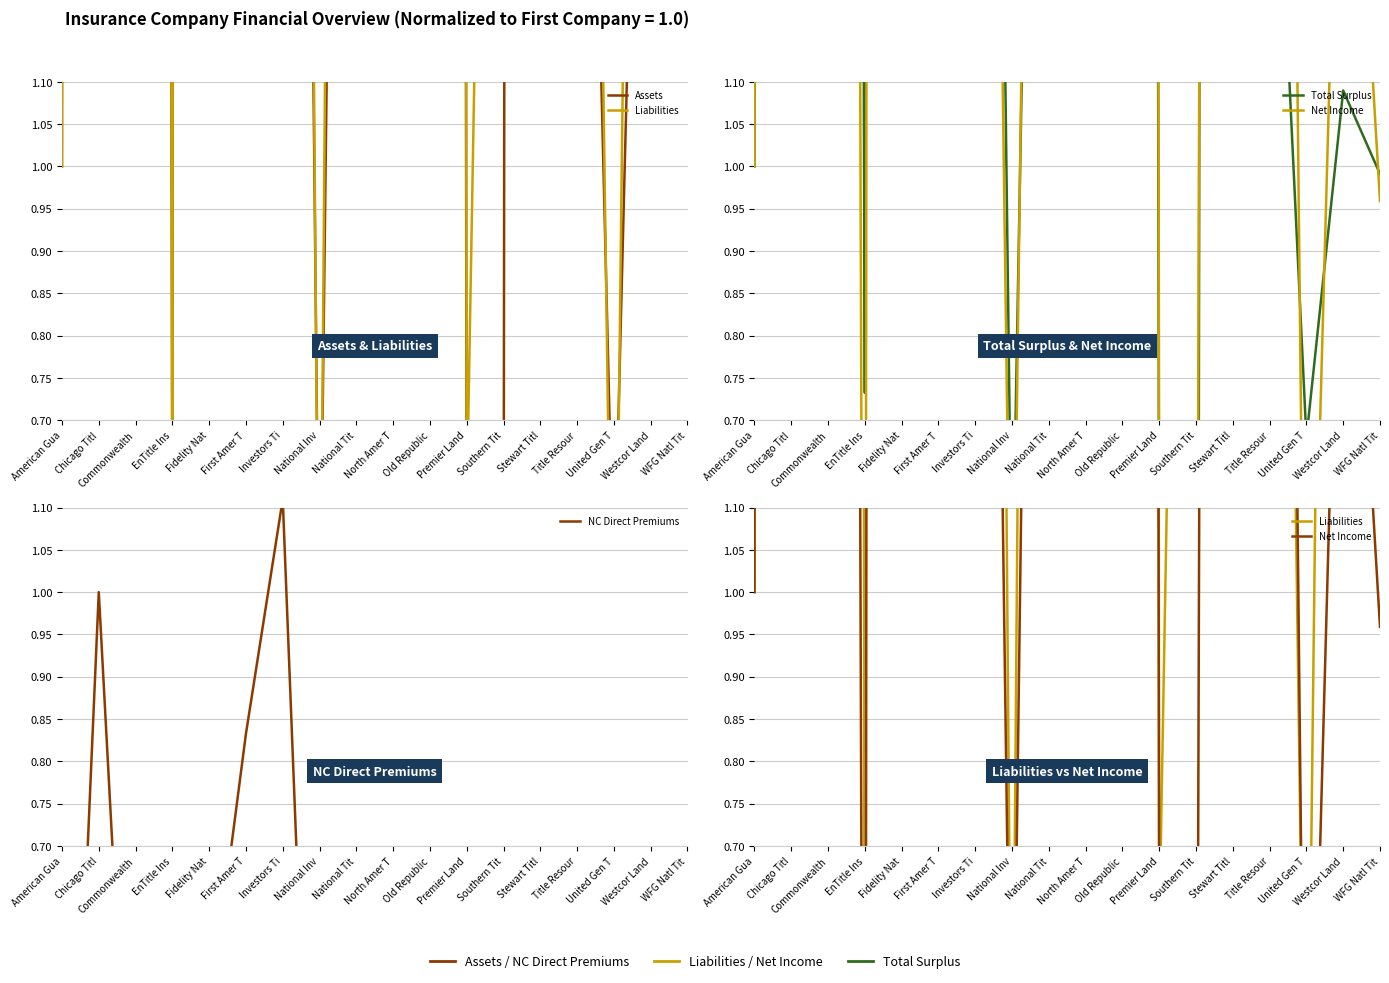

Rank the series by their maximum value, from lowest to highest.

NC Direct Premiums, Total Surplus, Net Income, Assets, Liabilities